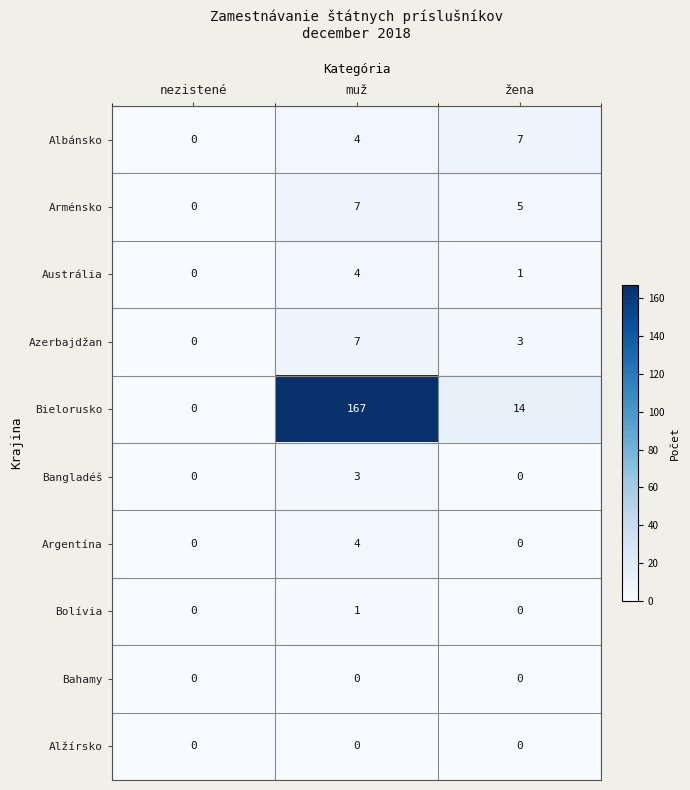

How many data points in Arménsko are less than 5?

1